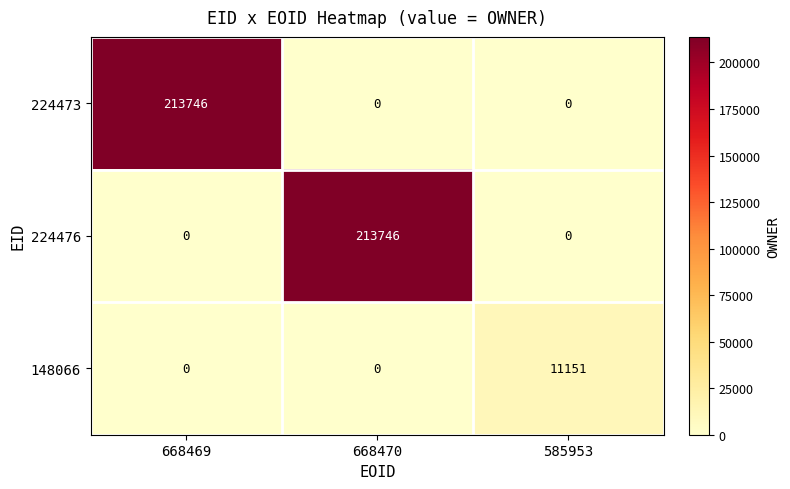

What is the greatest value displayed?

213746